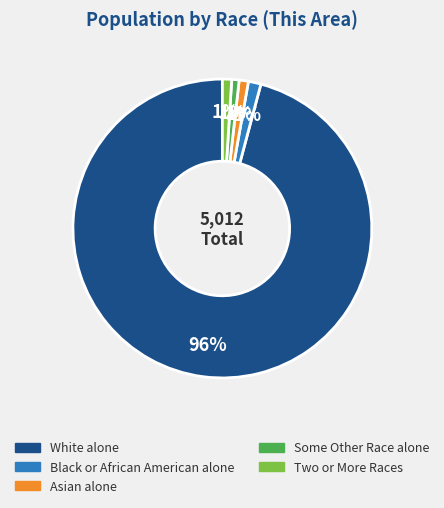

To the nearest percent, what is the difference between the Asian alone and White alone slice percentages?

95%